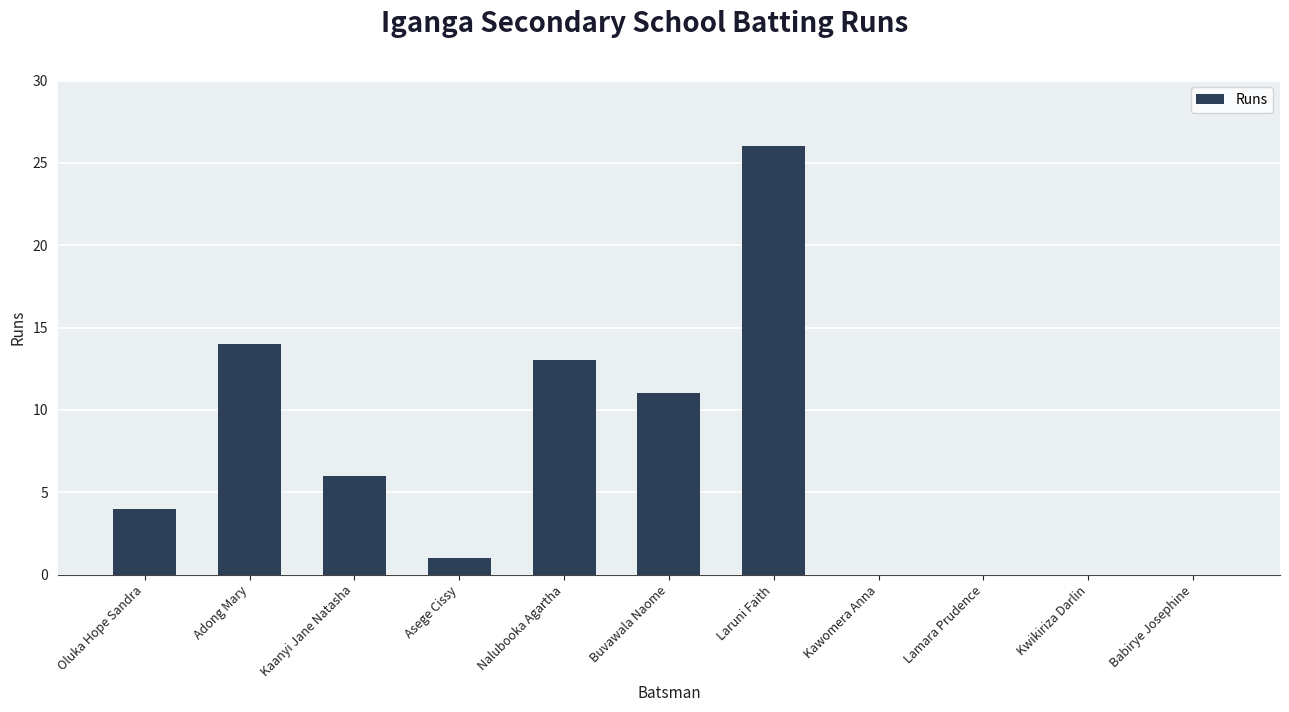

Reading right to left, extract all data points from this chart.

Babirye Josephine=0	Kwikiriza Darlin=0	Lamara Prudence=0	Kawomera Anna=0	Laruni Faith=26	Buvawala Naome=11	Nalubooka Agartha=13	Asege Cissy=1	Kaanyi Jane Natasha=6	Adong Mary=14	Oluka Hope Sandra=4